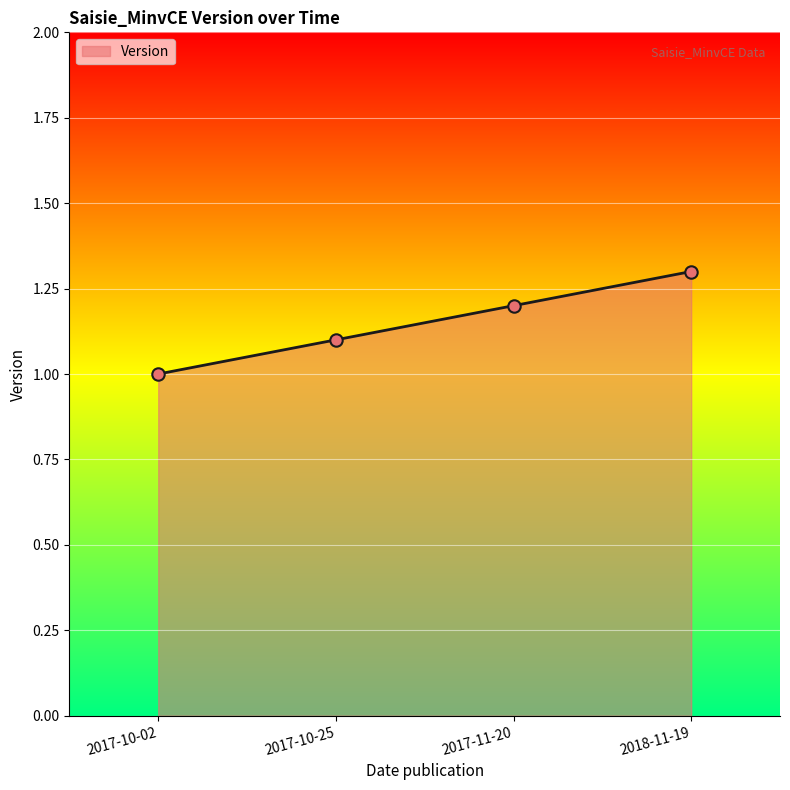

What is the ratio of the value at 2017-11-20 to the value at 2017-10-02?

1.2